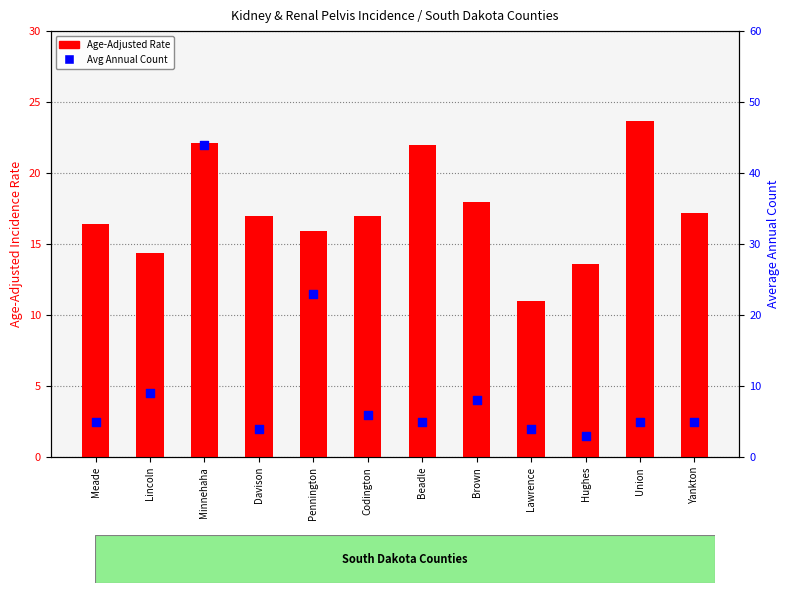

At which category is the sum across all series the highest?

Minnehaha